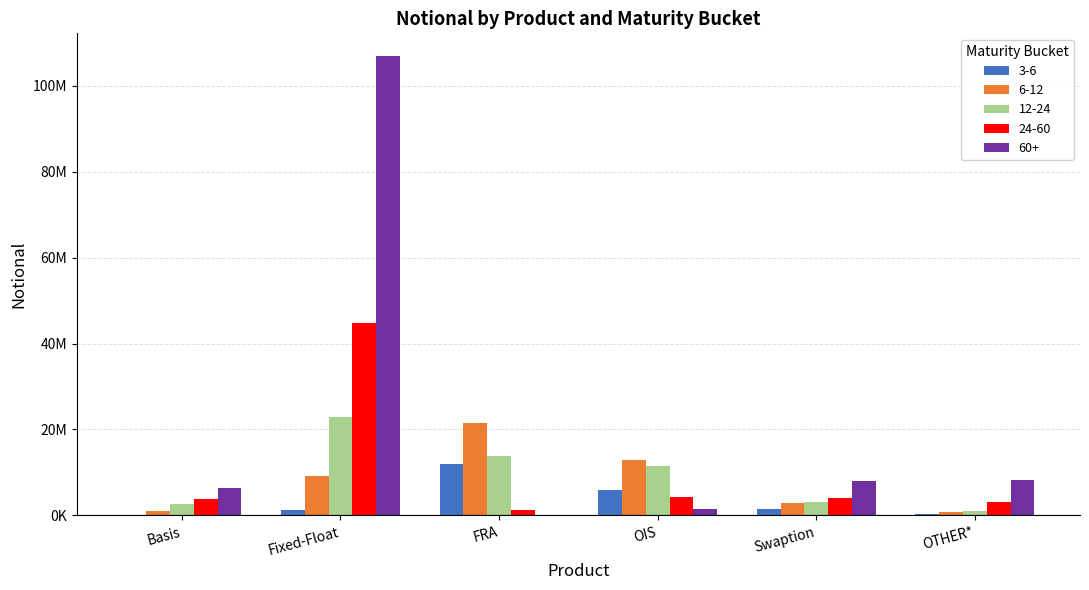

Between Fixed-Float and FRA, which series saw the biggest shift?

60+